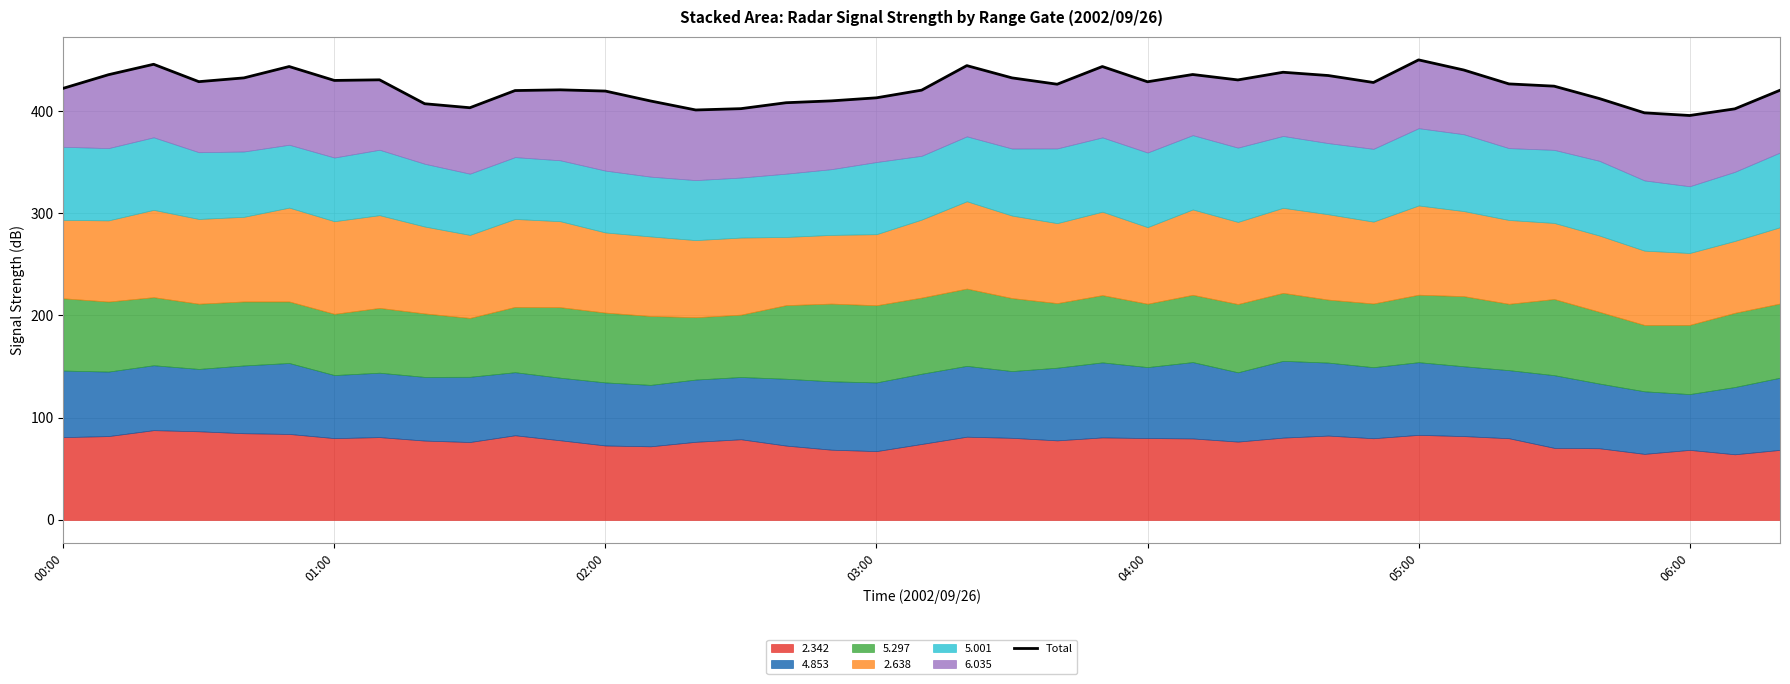

What is the minimum value shown in the chart?

395.6